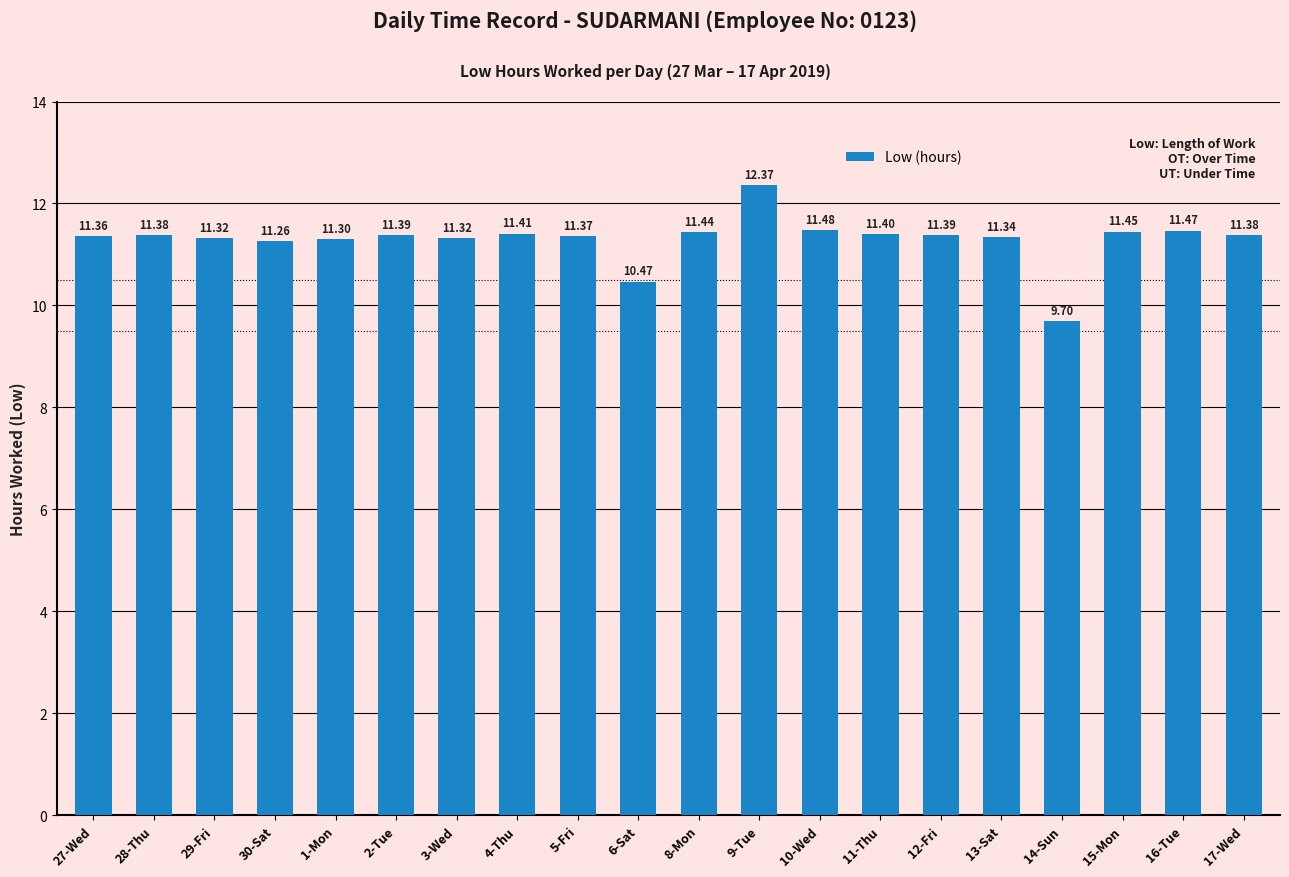

What is the difference between the second highest and minimum values?

1.8